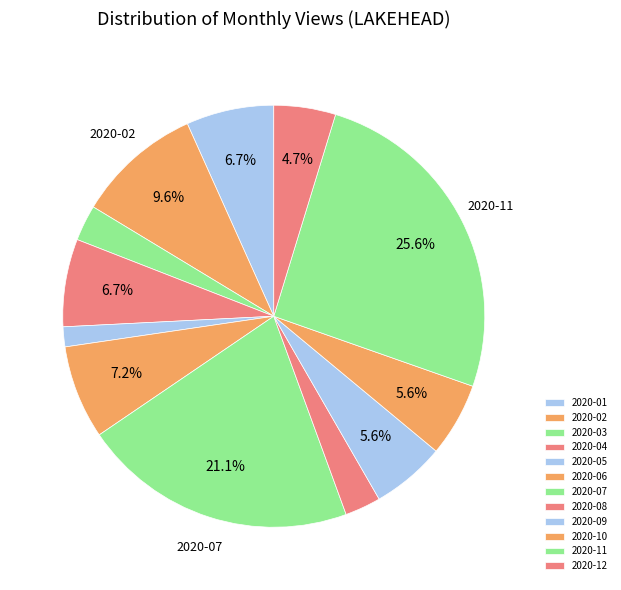

Is it true that 2020-02 is 3% of the pie?

False